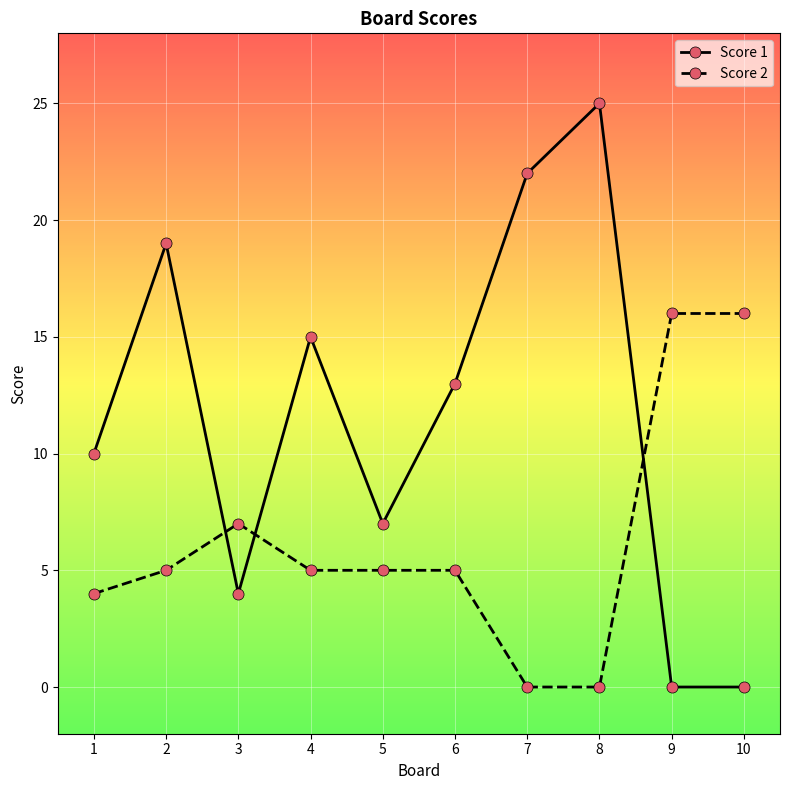

What are all the series names shown in the legend?

Score 1, Score 2